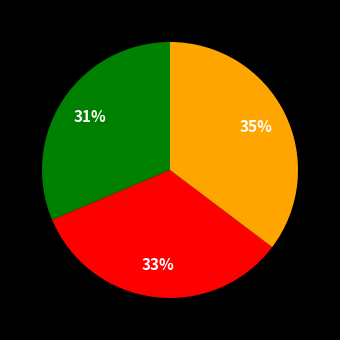

Is there any slice that represents more than half of the pie?

No